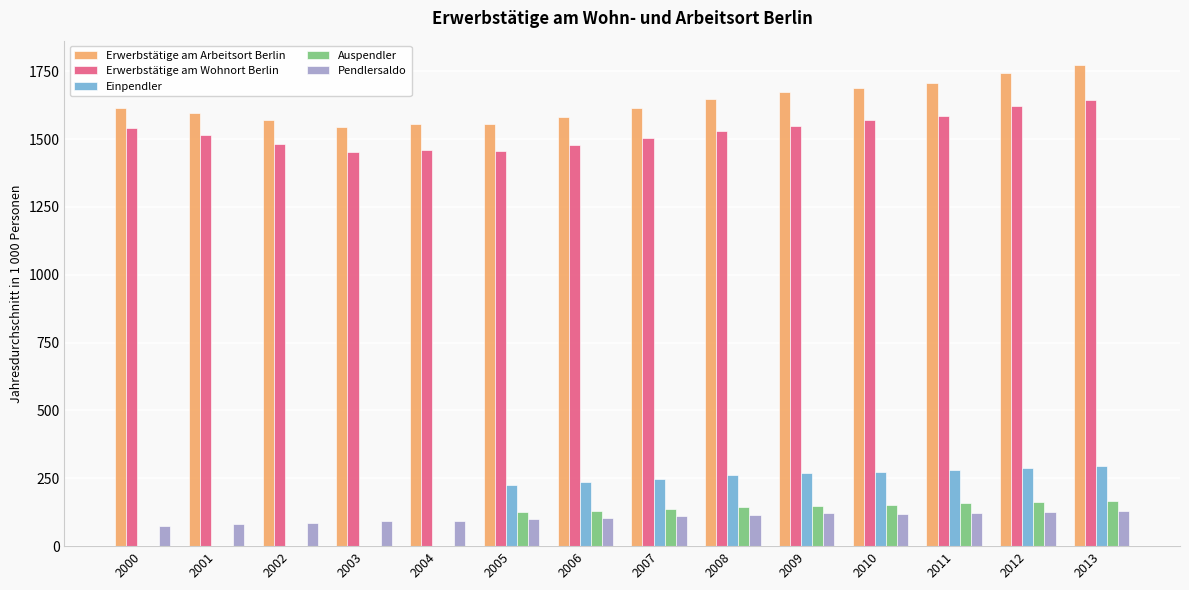

Which category has the highest value in the Erwerbstätige am Arbeitsort Berlin series?

2013